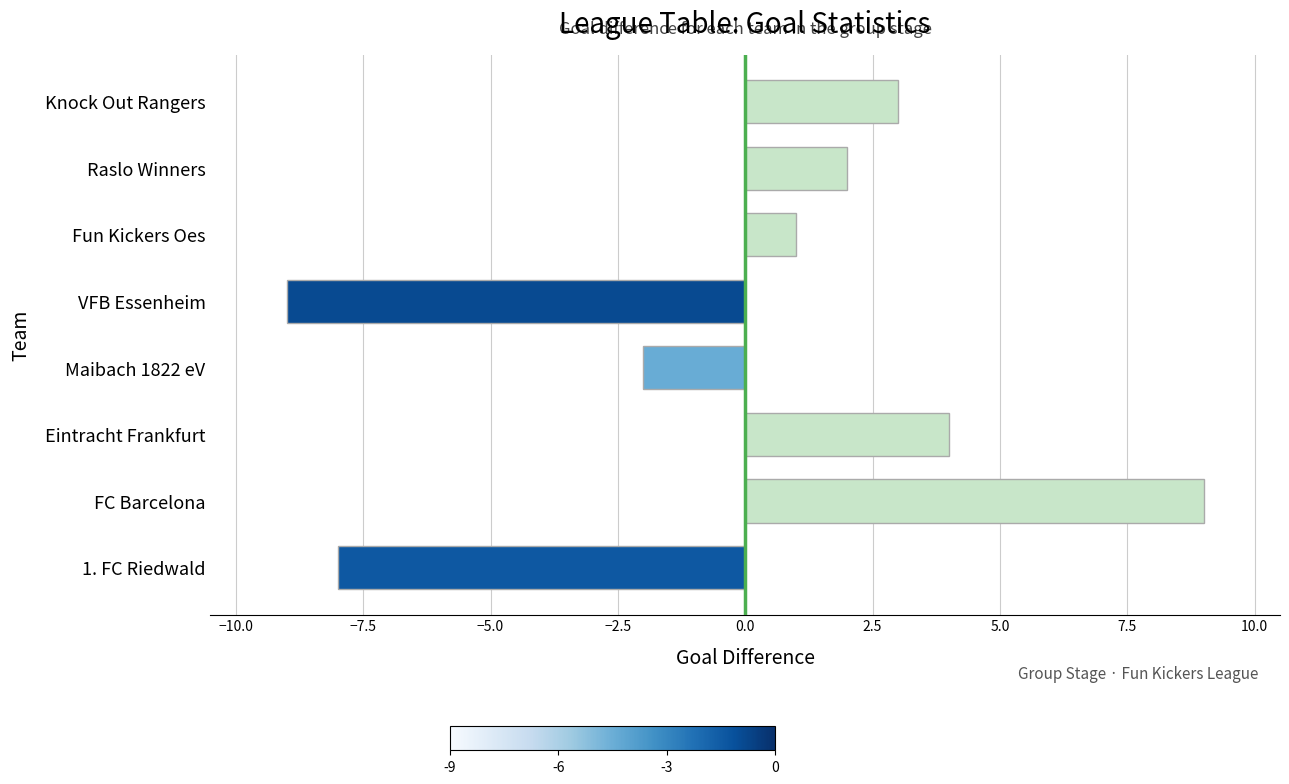

Where is the data nearest to the value 0?

Fun Kickers Oes